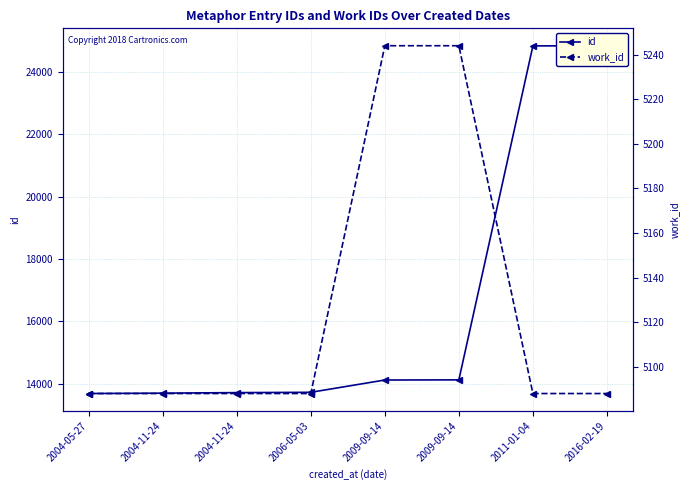

The value of id at 2006-05-03 is 13726. True or false?

True